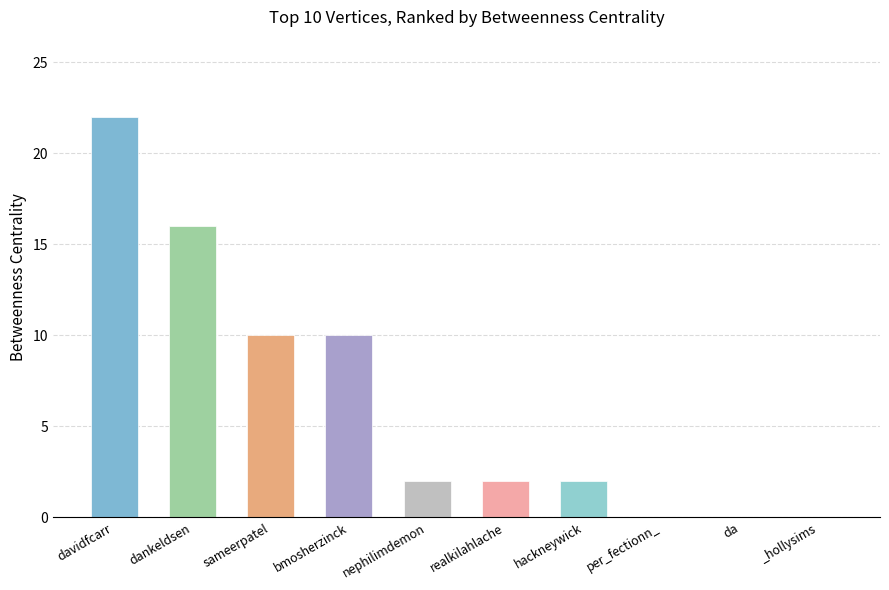

What is the difference between the maximum and minimum values?

22